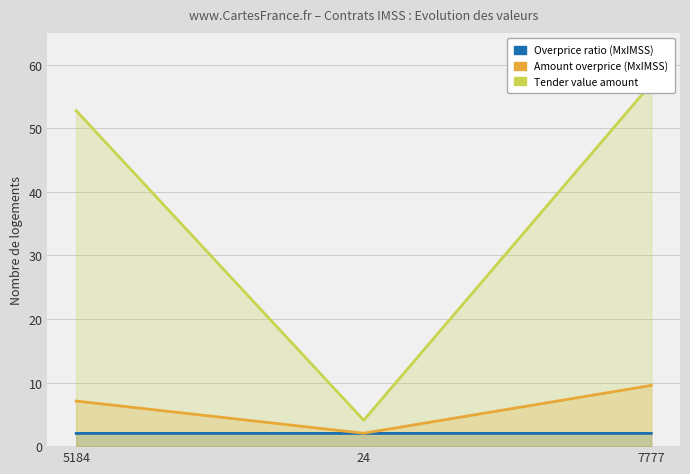

At which label is Amount overprice (MxIMSS) closest to 5?

5184